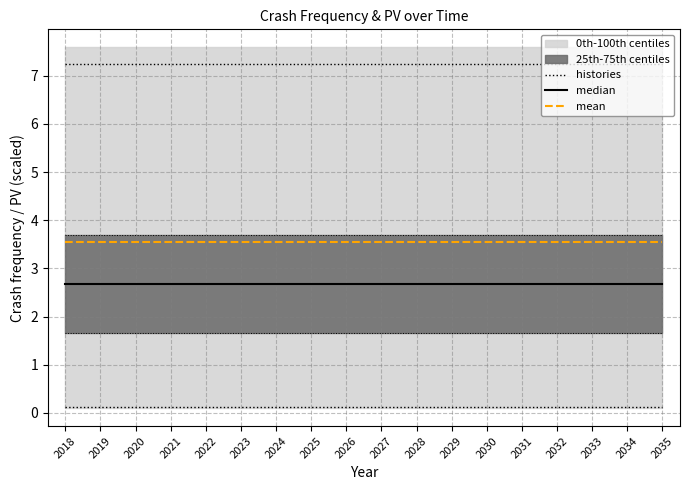

What is the value of the histories point at the 16th from the left?

7.2